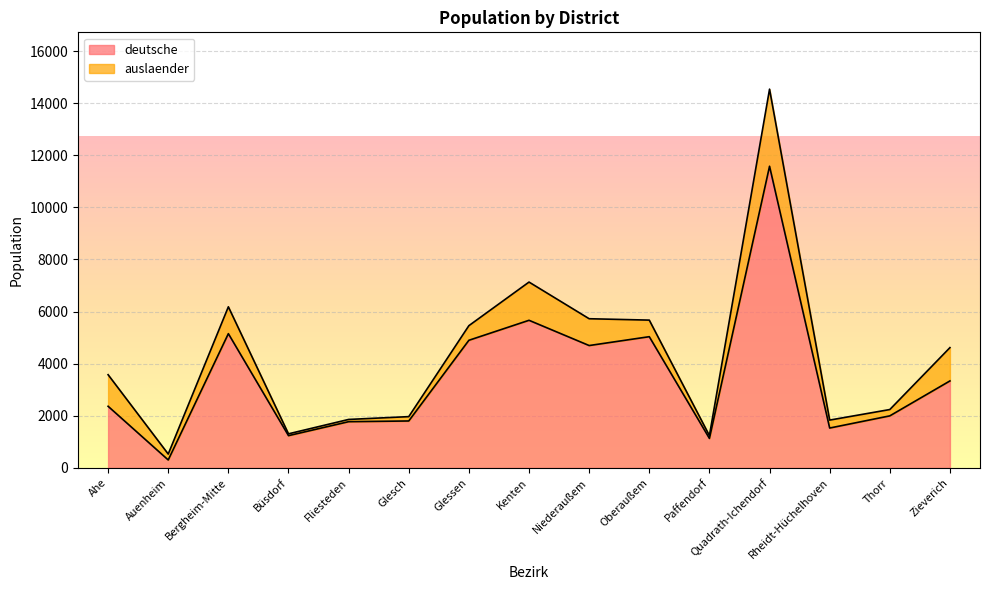

Where is the data nearest to the value 5941?

Kenten